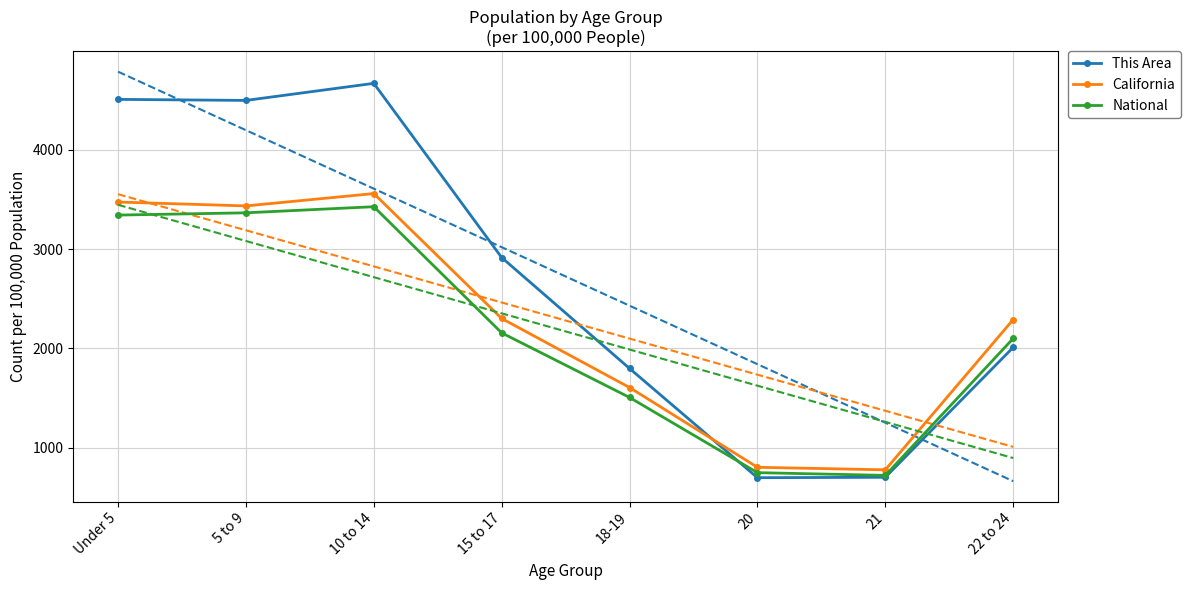

At how many categories does at least one series exceed 1063?

6